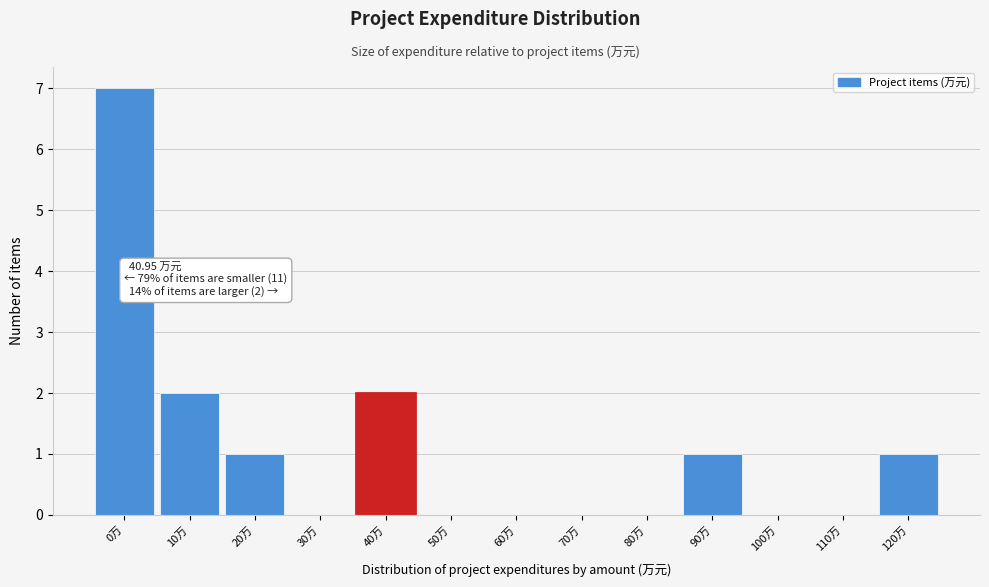

Reading left to right, what are all the values shown in this chart?

0万=7	10万=2	20万=1	30万=0	40万=2	50万=0	60万=0	70万=0	80万=0	90万=1	100万=0	110万=0	120万=1